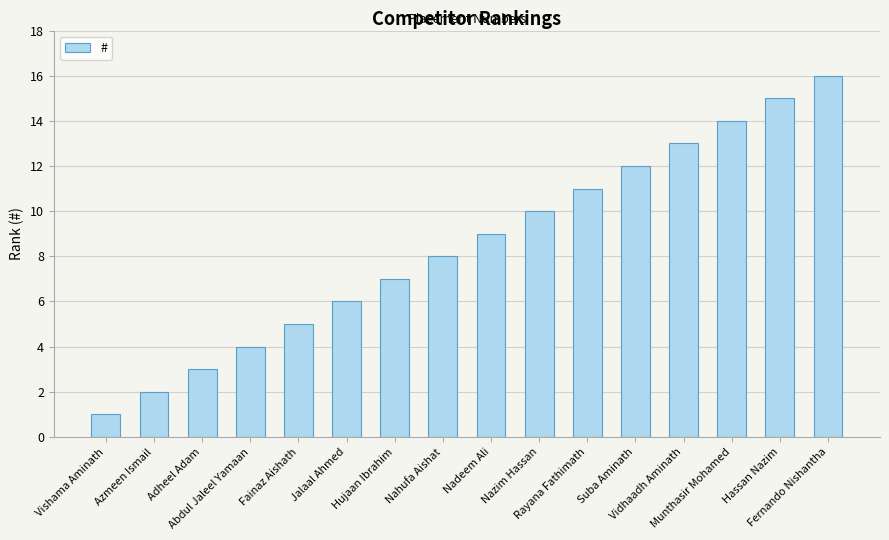

Rank the categories by value from highest to lowest.

Fernando Nishantha, Hassan Nazim, Munthasir Mohamed, Vidhaadh Aminath, Suba Aminath, Rayana Fathimath, Nazim Hassan, Nadeem Ali, Nahufa Aishat, Hujaan Ibrahim, Jalaal Ahmed, Fainaz Aishath, Abdul Jaleel Yamaan, Adheel Adam, Azmeen Ismail, Vishama Aminath